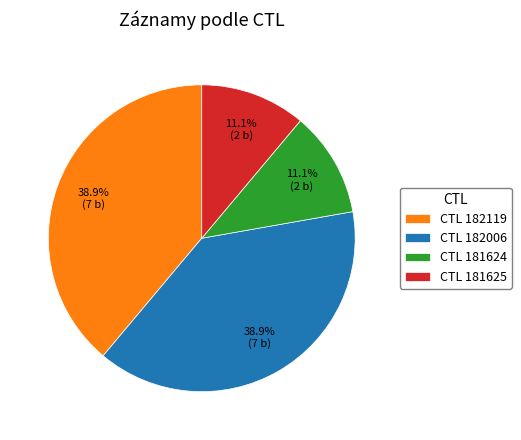

Which has a higher value, CTL 181625 or CTL 182006?

CTL 182006